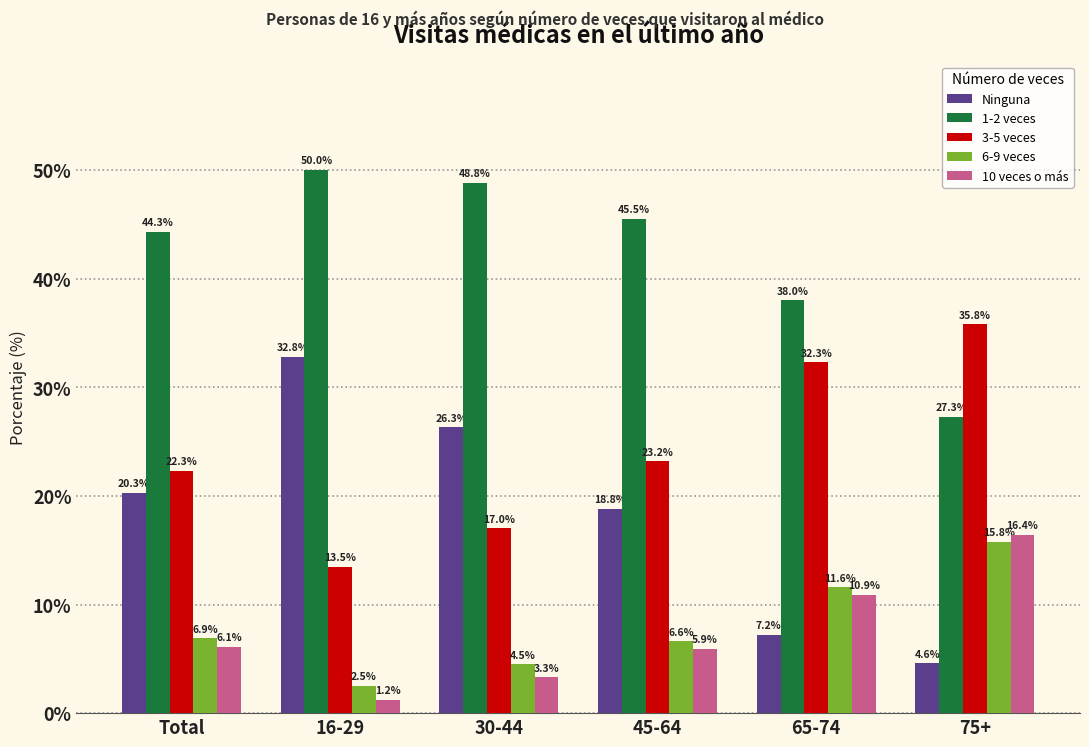

Reading left to right, extract all data points from this chart.

Ninguna: Total=20.3	16-29=32.8	30-44=26.3	45-64=18.8	65-74=7.2	75+=4.6
1-2 veces: Total=44.3	16-29=50.0	30-44=48.8	45-64=45.5	65-74=38.0	75+=27.3
3-5 veces: Total=22.3	16-29=13.5	30-44=17.0	45-64=23.2	65-74=32.3	75+=35.8
6-9 veces: Total=6.9	16-29=2.5	30-44=4.5	45-64=6.6	65-74=11.6	75+=15.8
10 veces o más: Total=6.1	16-29=1.2	30-44=3.3	45-64=5.9	65-74=10.9	75+=16.4